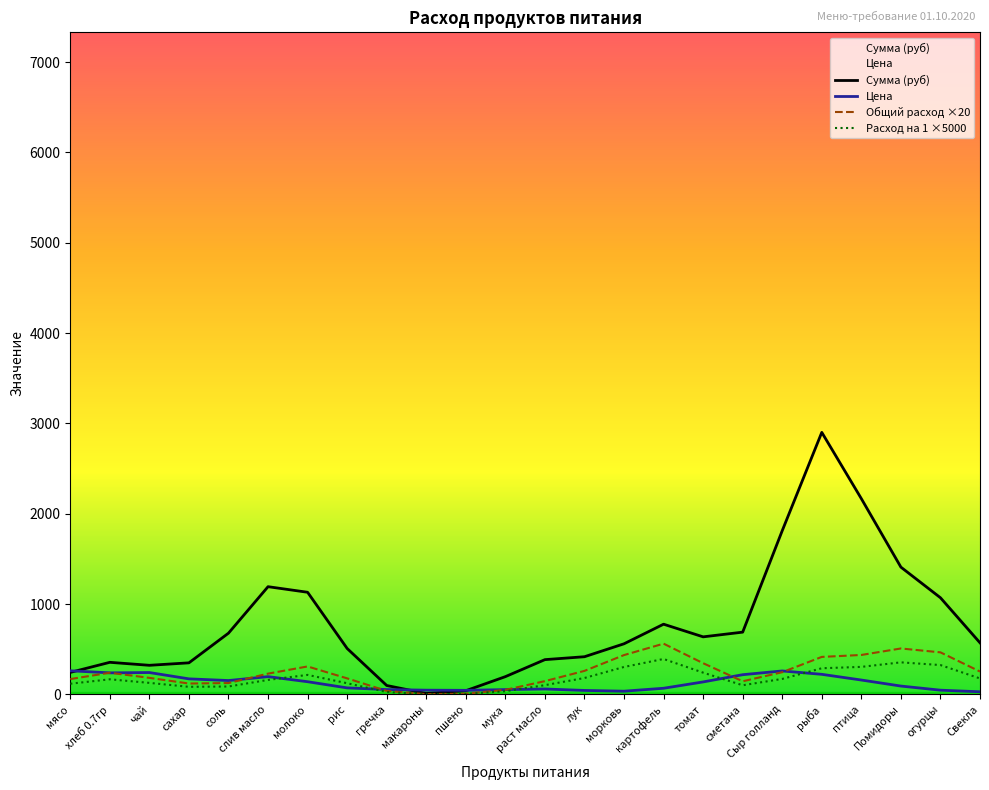

Reading left to right, list all the values displayed in this chart.

Сумма (руб): 244.3	356.0	322.9	350.3	678.8	1193.3	1131.4	509.2	99.3	11.0	41.7	197.3	385.6	417.8	561.1	778.0	638.0	690.0	1813.1	2901.5	2167.8	1409.7	1070.8	571.8
Цена: 262.2	239.2	242.7	172.9	154.2	197.4	141.2	72.8	54.6	47.6	45.8	53.8	60.6	44.7	36.4	68.8	138.9	218.9	260.5	222.9	159.9	93.1	47.6	29.8
Общий расход ×20: 170.3	240.6	183.8	121.2	126.4	230.7	310.3	178.2	39.1	3.8	8.7	51.0	147.6	261.1	436.1	562.5	346.1	146.1	246.5	415.8	437.3	509.3	466.3	253.9
Расход на 1 ×5000: 118.9	168.0	128.4	84.6	88.3	161.1	216.7	124.4	27.3	2.7	6.0	35.6	103.1	182.3	304.6	392.8	241.7	102.0	172.2	290.4	305.4	355.6	325.6	177.3